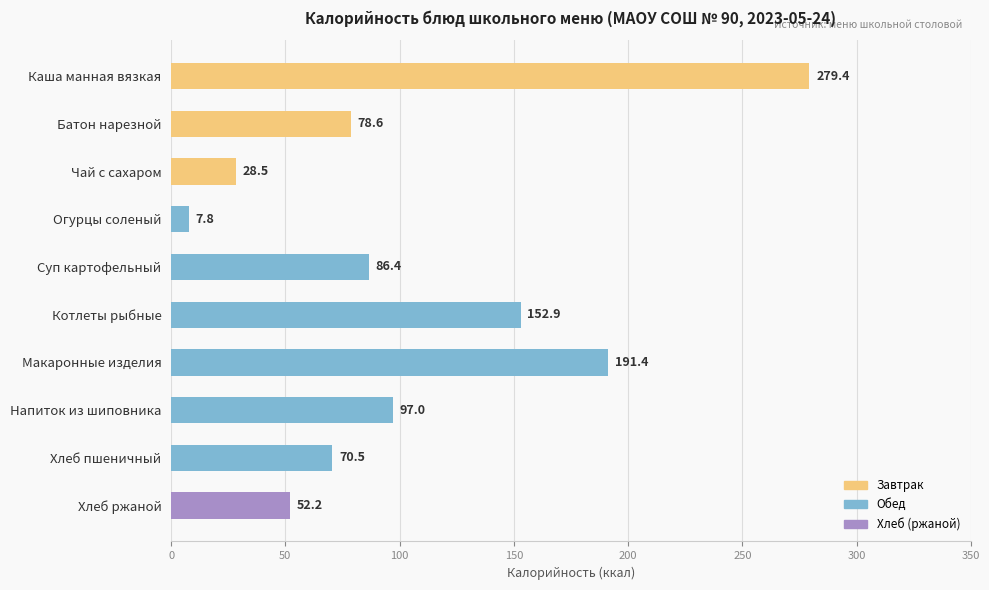

Which category has the lowest value across all series?

Огурцы соленый